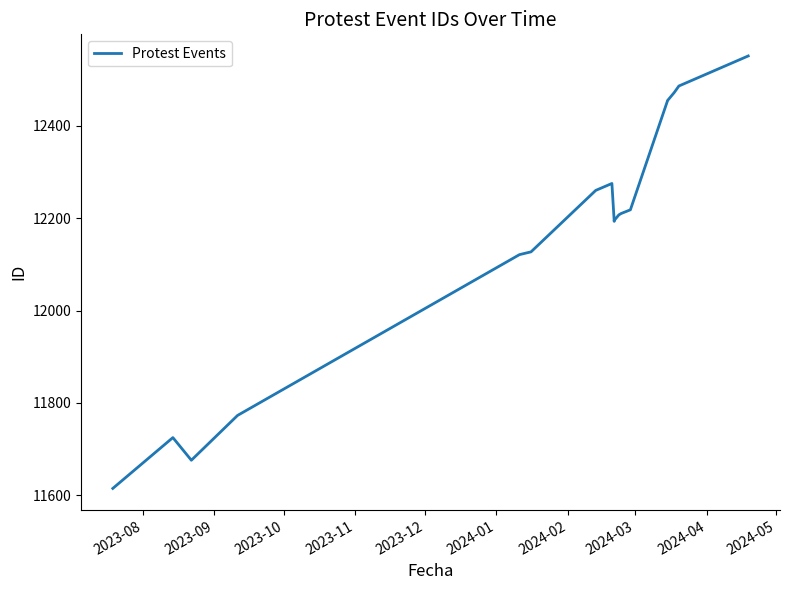

Reading left to right, extract all data points from this chart.

11615	11725	11676	11773	12121	12127	12260	12275	12193	12195	12207	12210	12218	12453	12454	12472	12486	12551